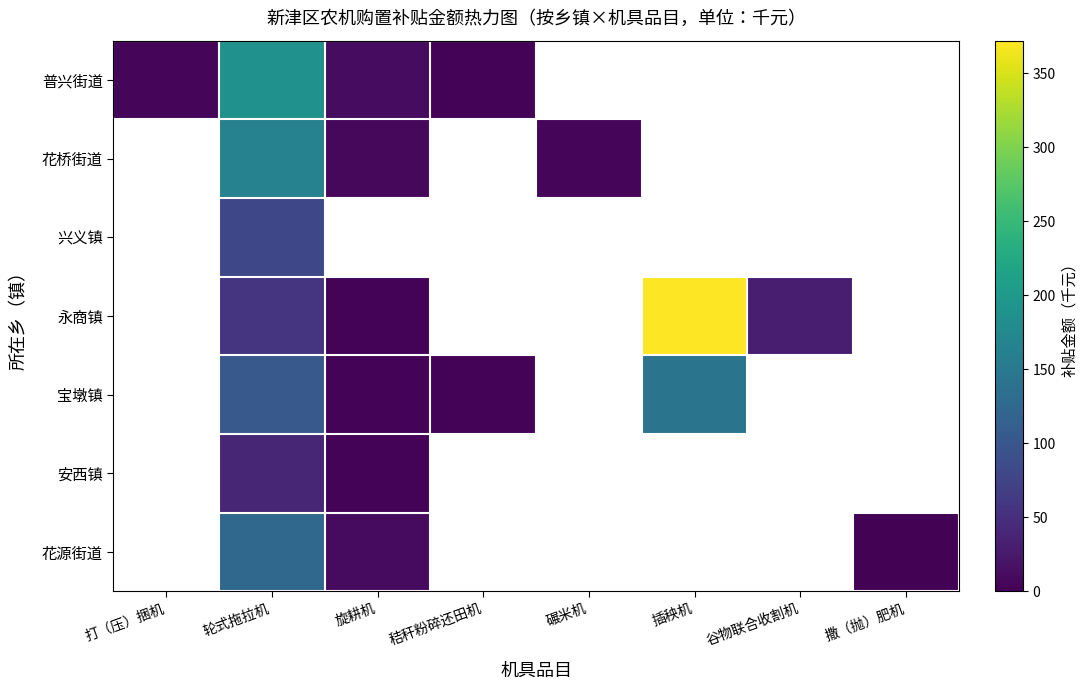

What is the maximum value for 普兴街道?

187.6